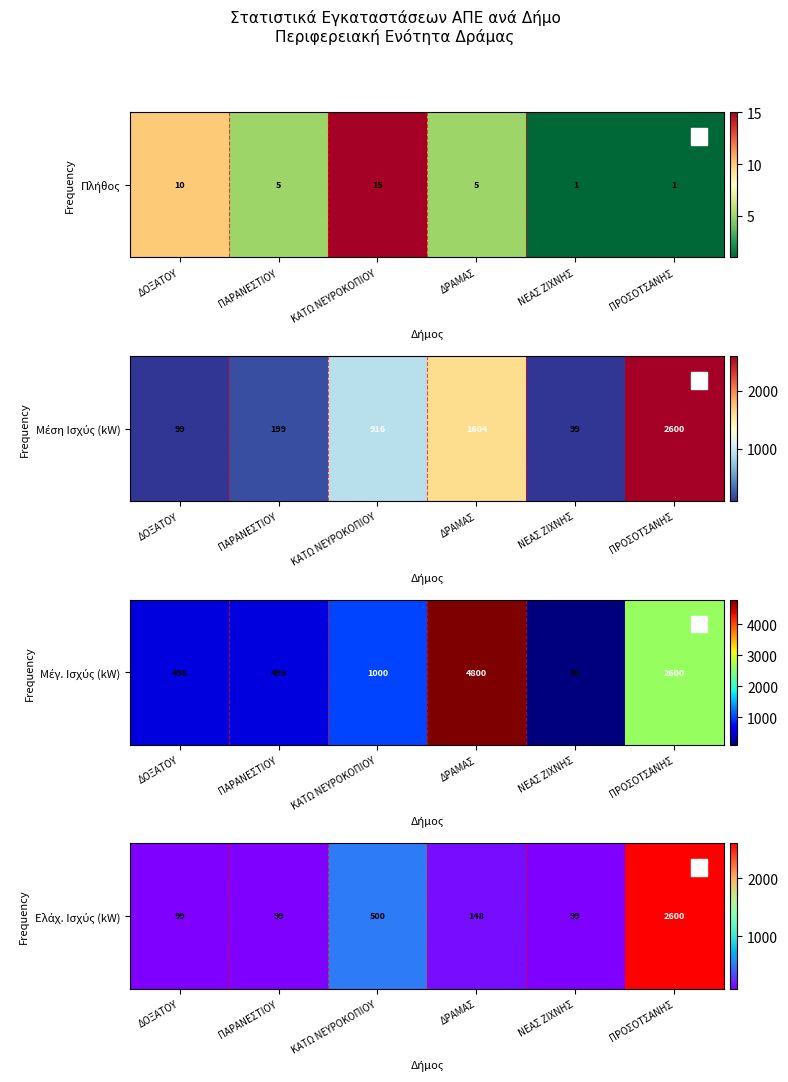

What is the sum of all values?

3543.9